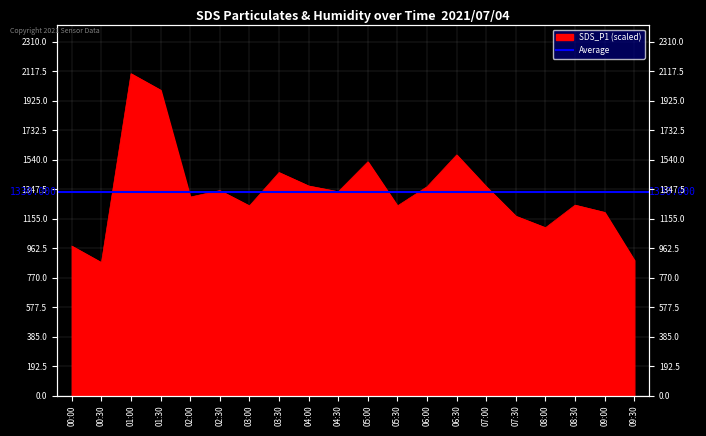

Reading left to right, what are all the values shown in this chart?

00:00=975.0	00:30=867.5	01:00=2100.0	01:30=1992.5	02:00=1295.0	02:30=1337.5	03:00=1237.5	03:30=1455.0	04:00=1367.5	04:30=1330.0	05:00=1525.0	05:30=1237.5	06:00=1362.5	06:30=1570.0	07:00=1362.5	07:30=1170.0	08:00=1095.0	08:30=1242.5	09:00=1195.0	09:30=882.5